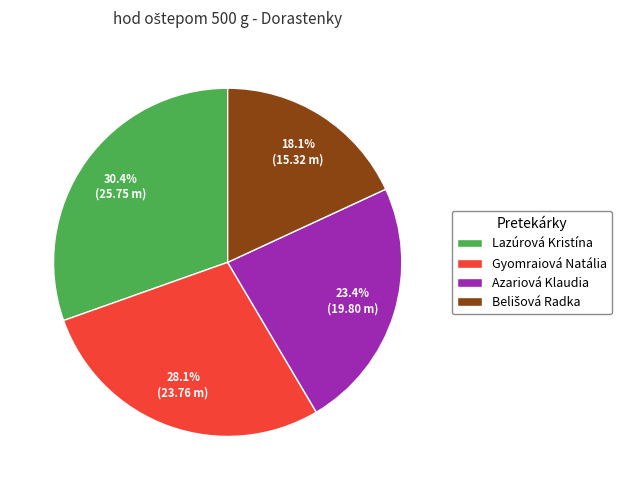

Between Gyomraiová Natália and Lazúrová Kristína, which is larger?

Lazúrová Kristína